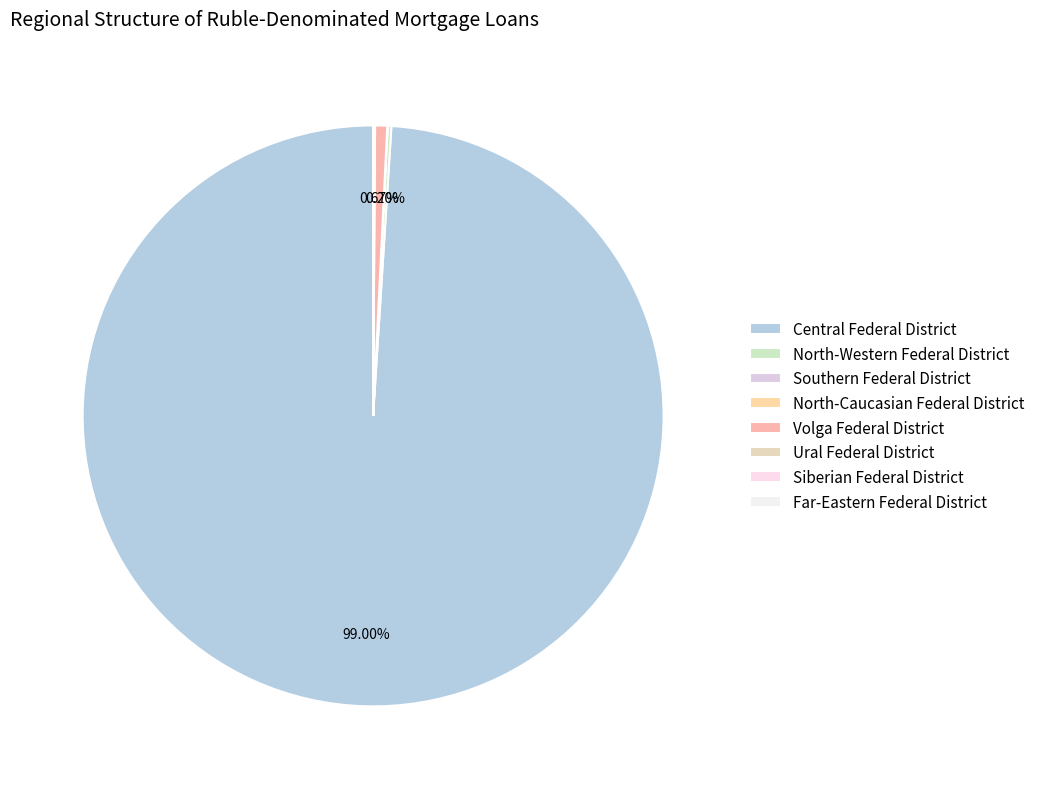

Which category accounts for the majority?

Central Federal District